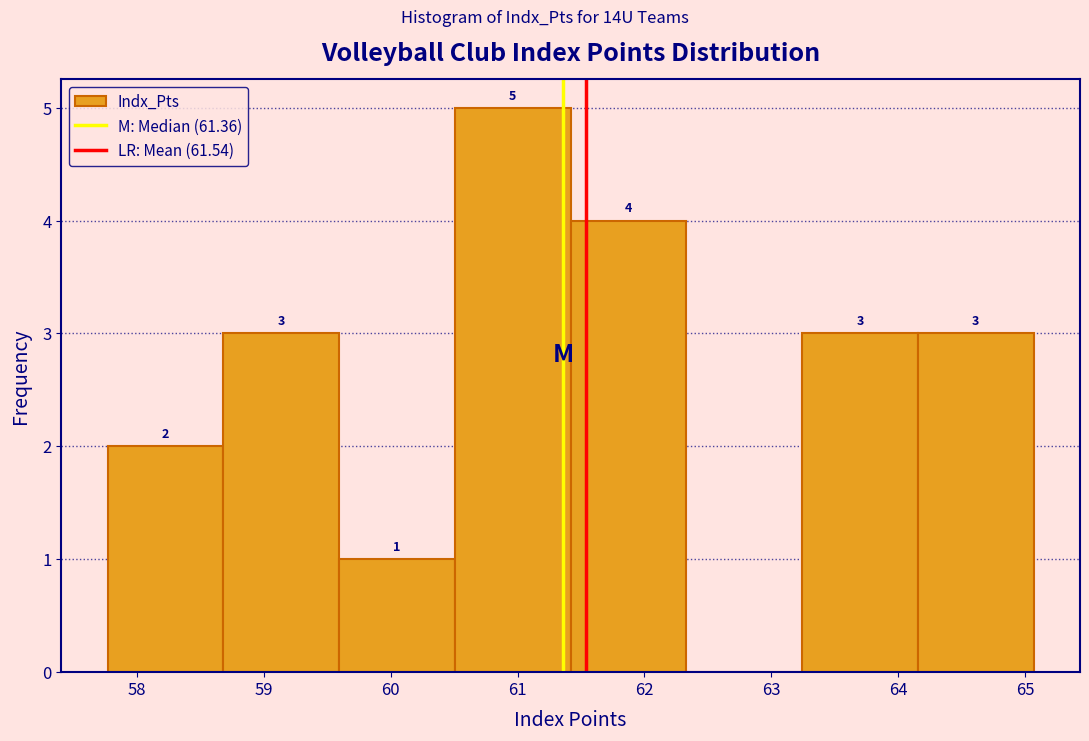

Over which range of the x-axis is the bar tallest?

60.5 to 61.4